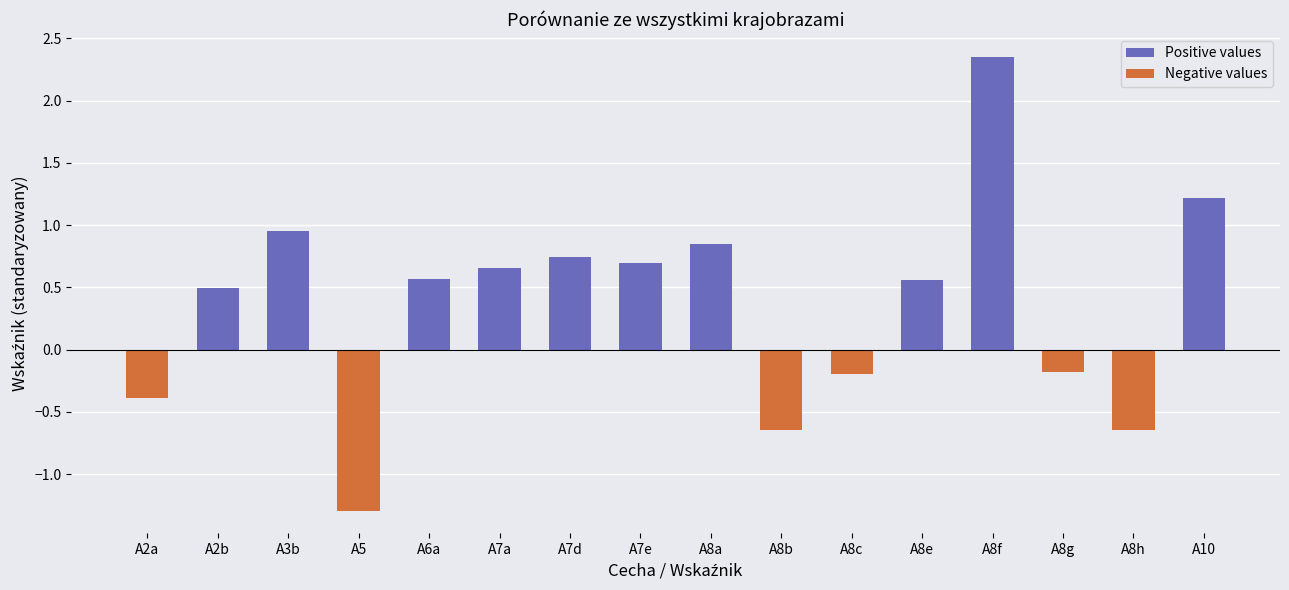

Which has a higher value, A8g or A8f?

A8f